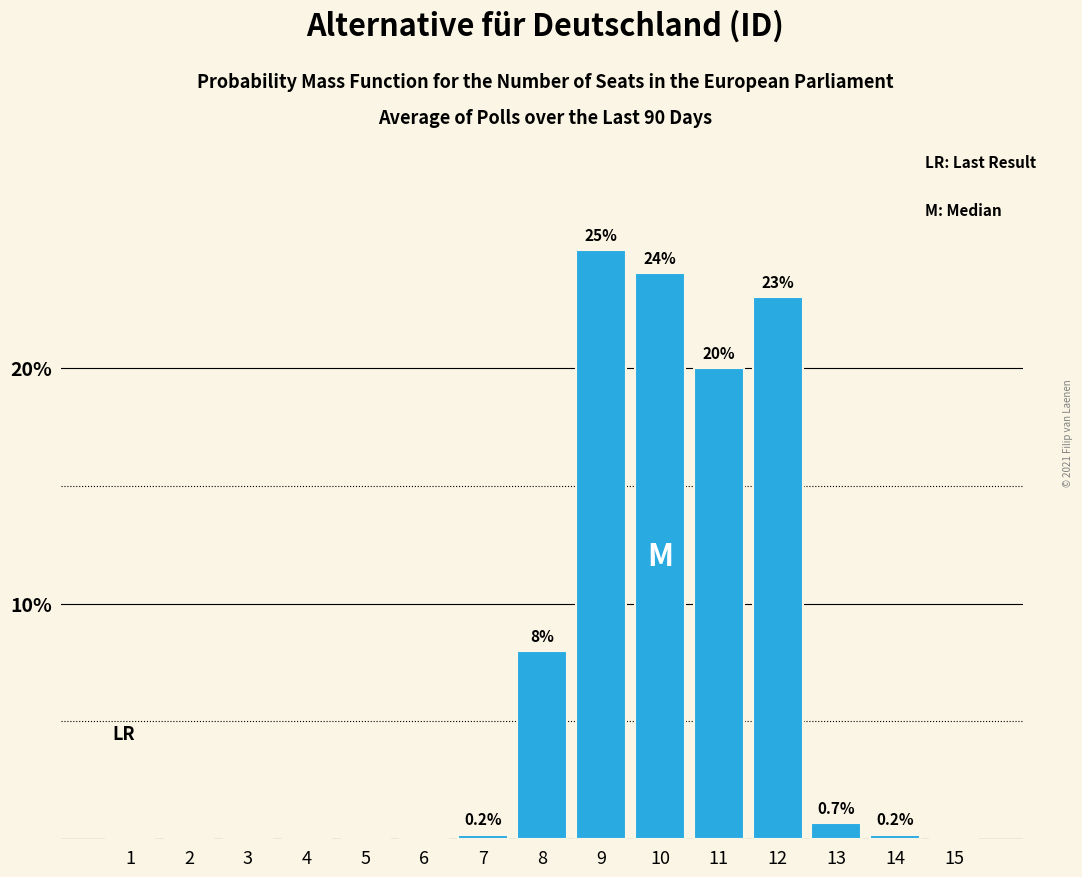

Reading left to right, extract all data points from this chart.

1=0.0	2=0.0	3=0.0	4=0.0	5=0.0	6=0.0	7=0.2	8=8.0	9=25.0	10=24.0	11=20.0	12=23.0	13=0.7	14=0.2	15=0.0